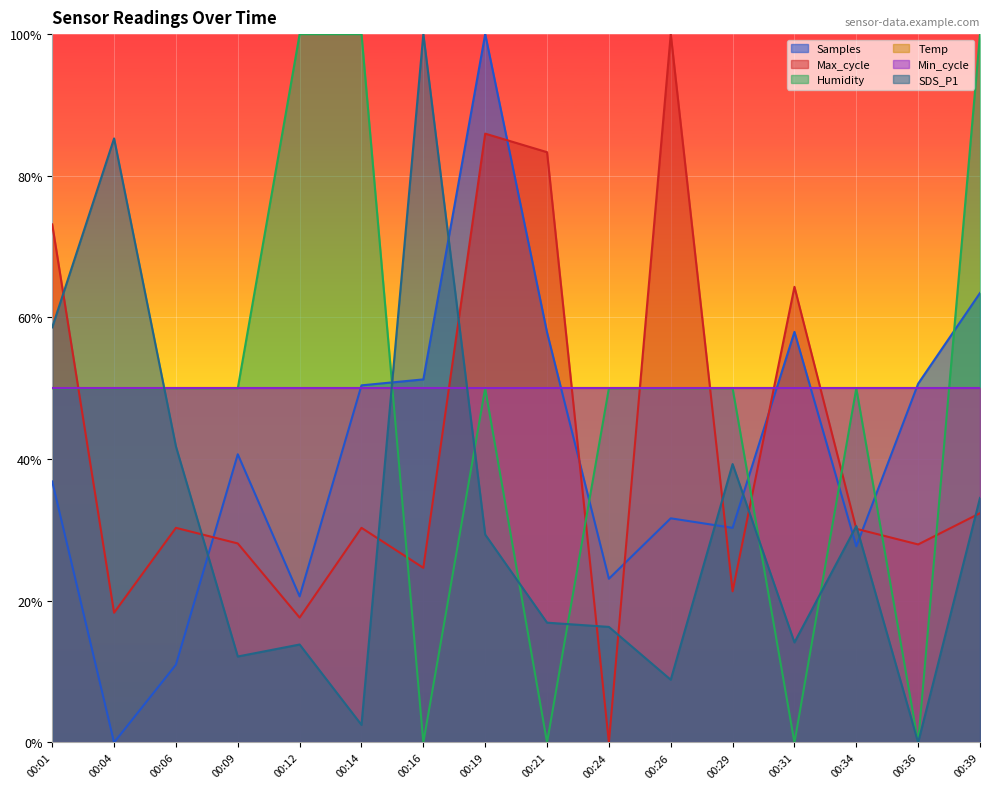

What is the approximate value of SDS_P1 at 00:39?

34.5